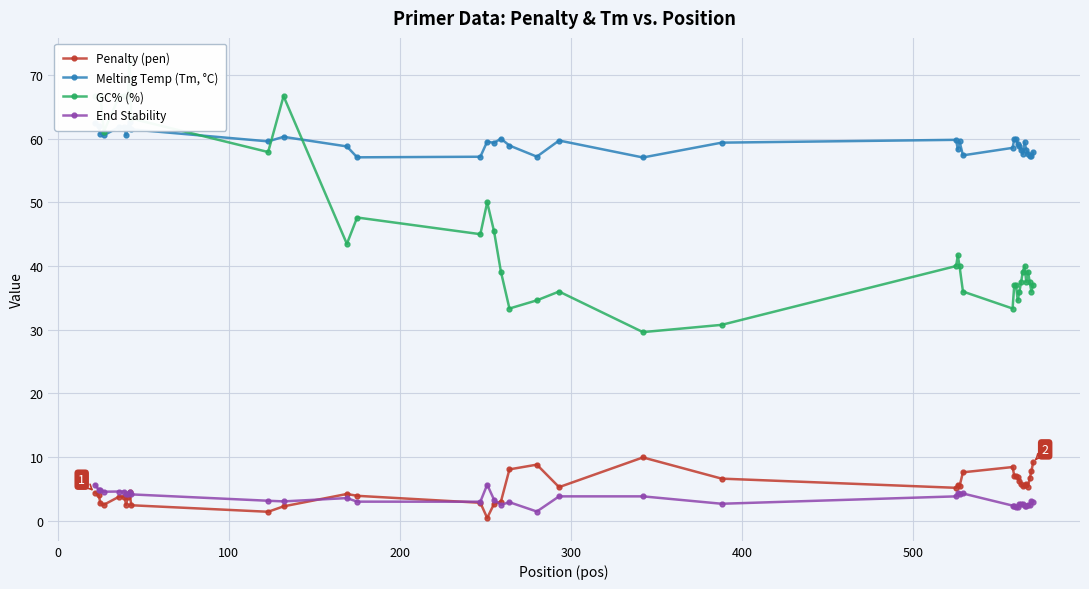

Rank the series by their maximum value, from highest to lowest.

GC% (%), Melting Temp (Tm, °C), Penalty (pen), End Stability